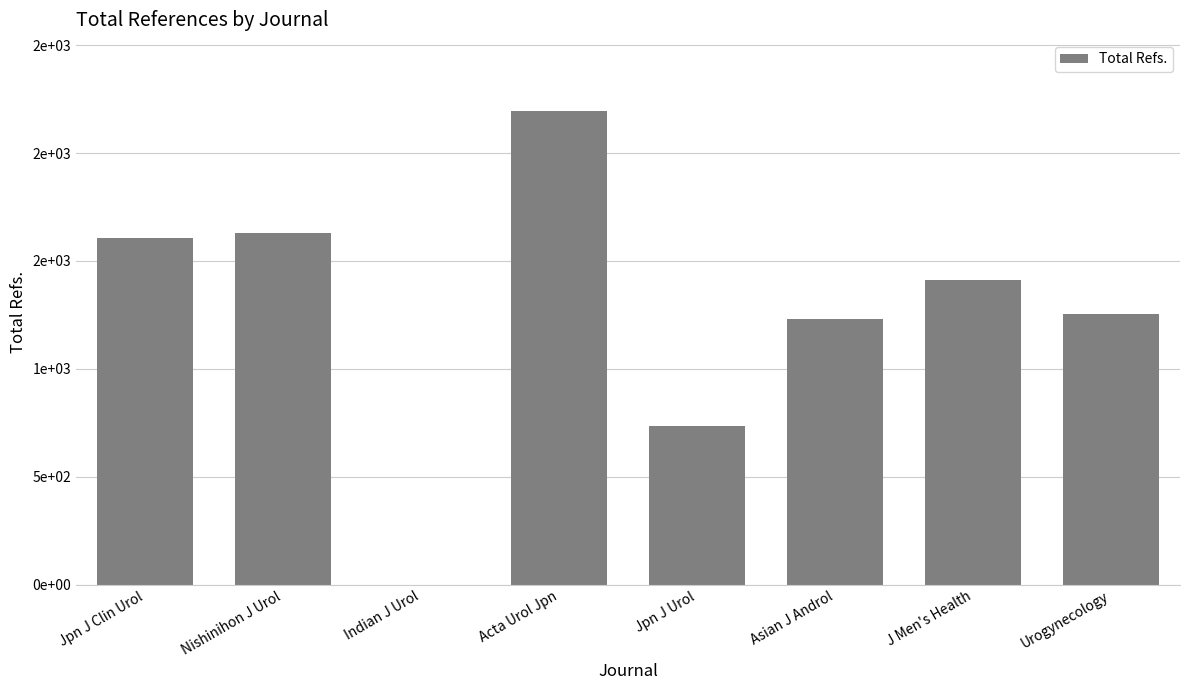

What is the average value?

1258